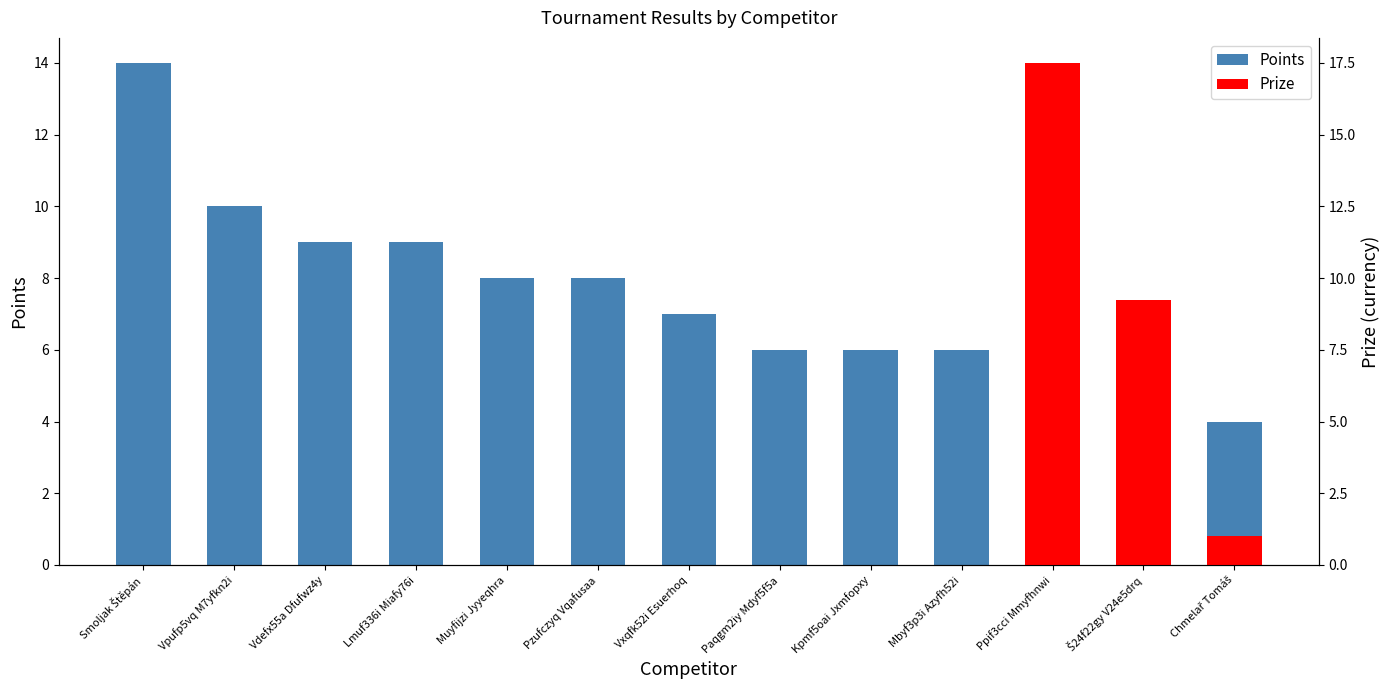

At which category does the chart reach its minimum across all series?

Chmelař Tomáš